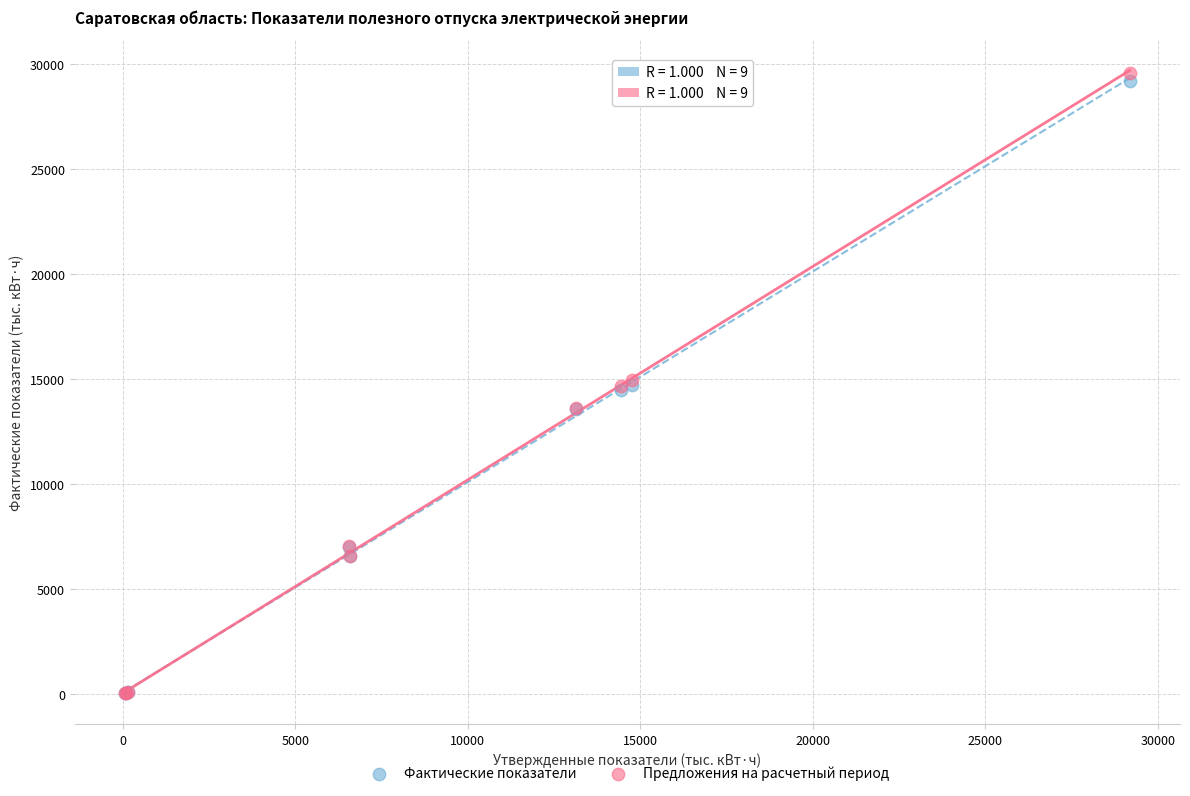

Which series contains the highest Y value?

Предложения на расчетный период